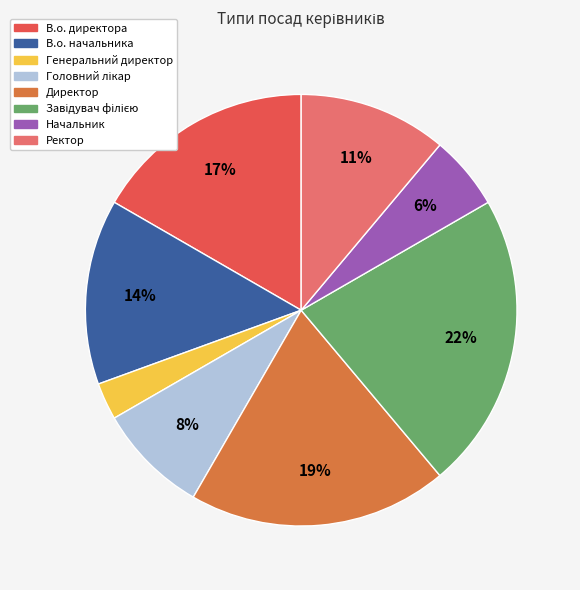

Which has a higher value, Генеральний директор or В.о. директора?

В.о. директора